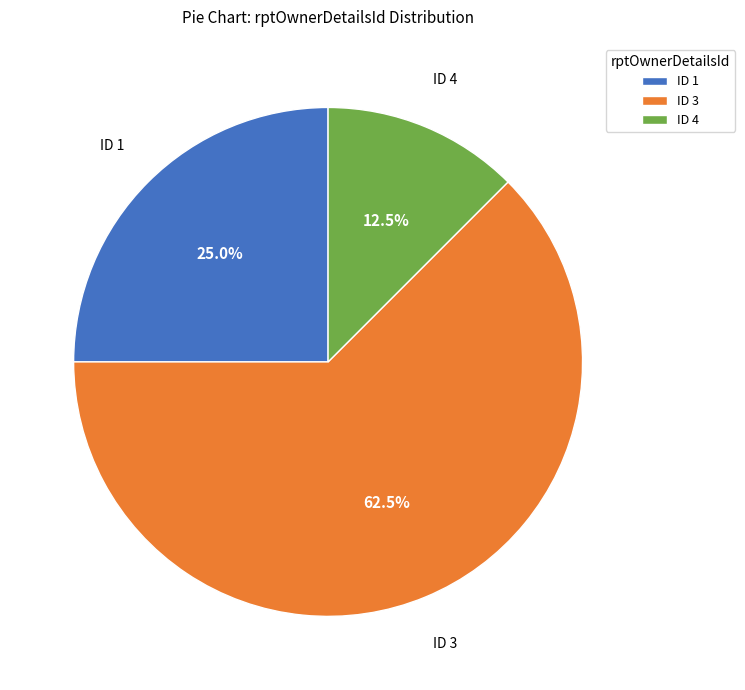

Does any single category account for the majority?

Yes